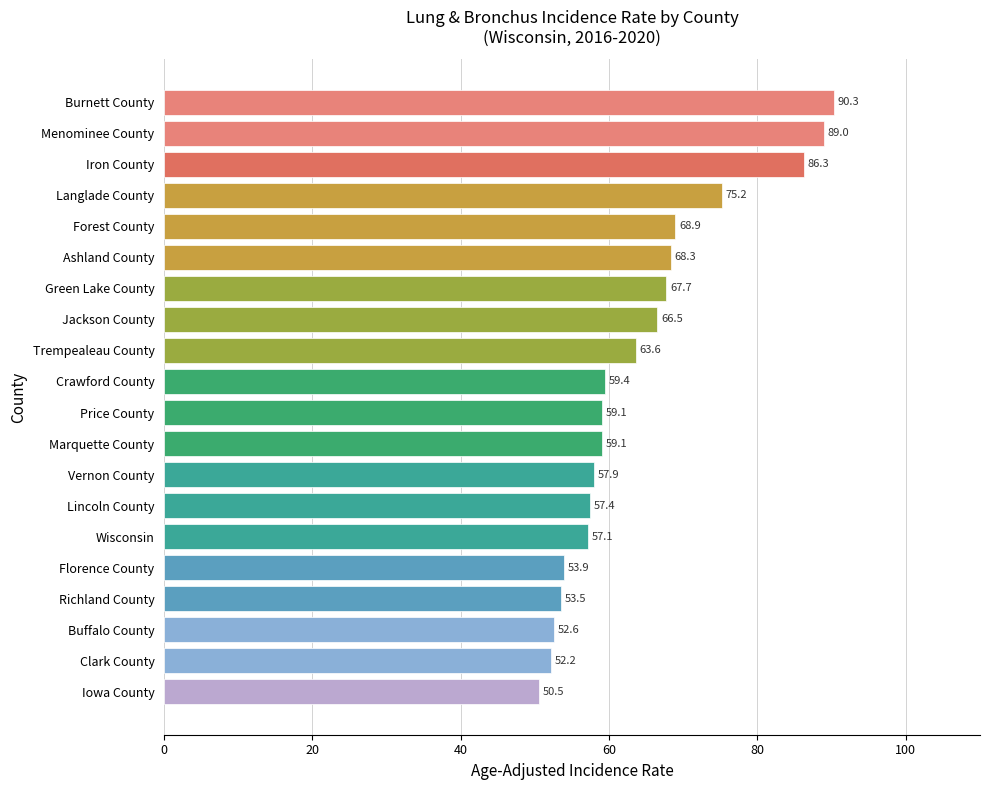

What value does the data have at Forest County?

68.9